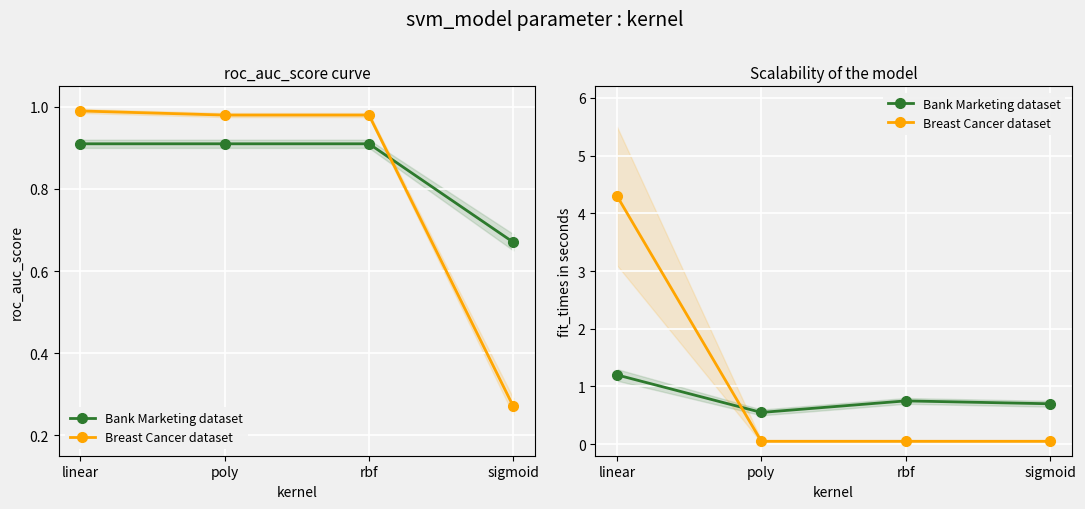

At which category does Bank Marketing dataset reach its first local valley?

poly